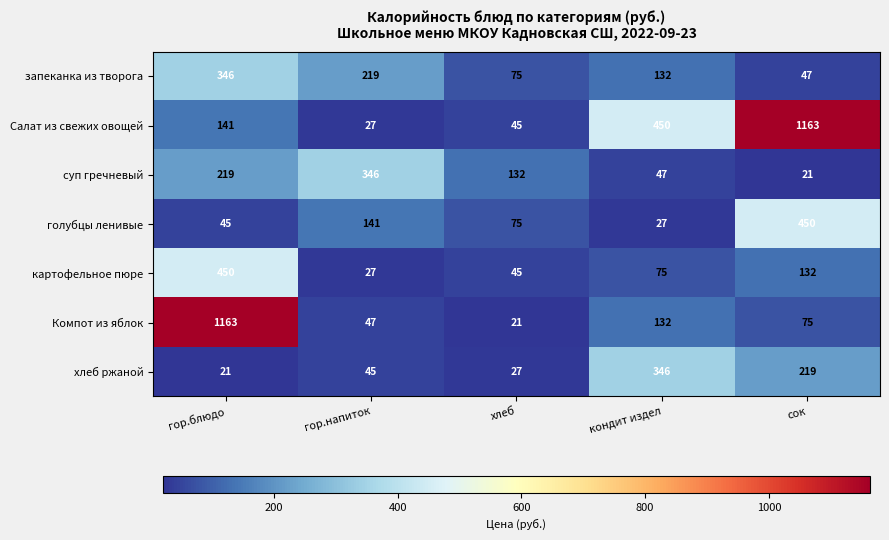

Count the number of data series in this chart.

7